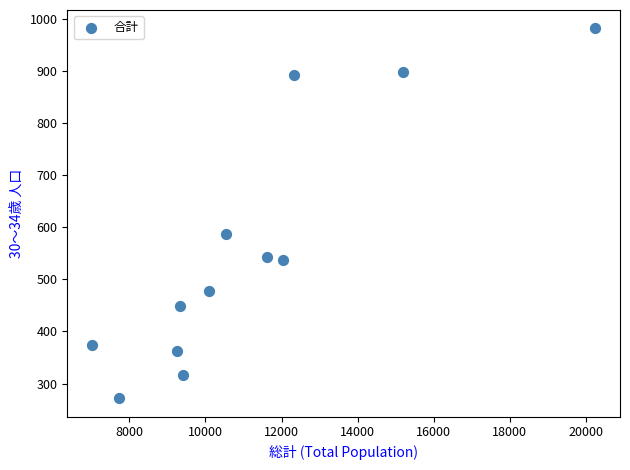

What is the range of Y values (max minus min)?

709